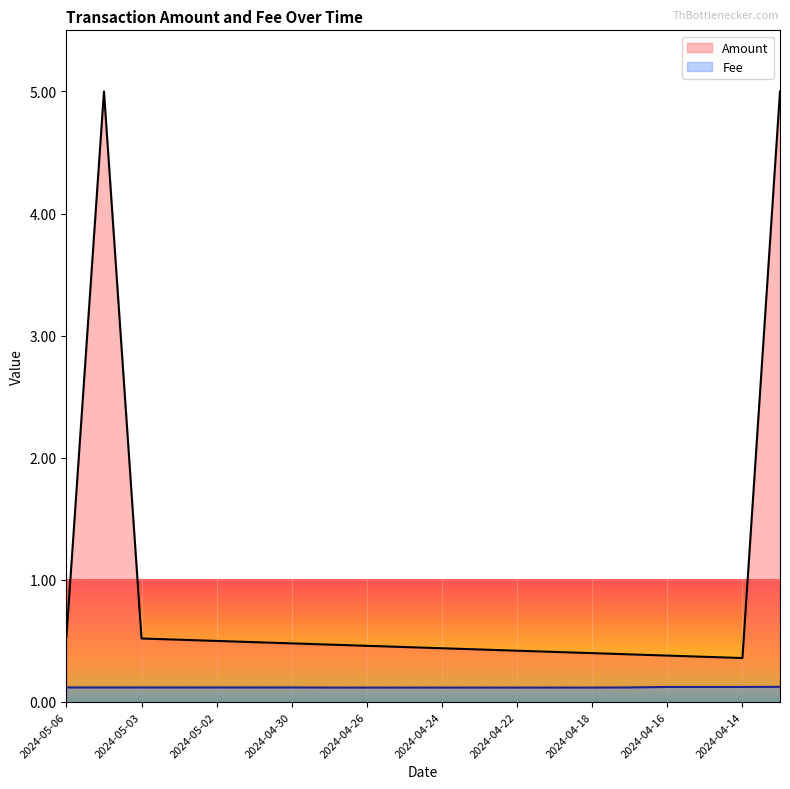

Which series has the largest total across all categories?

Amount